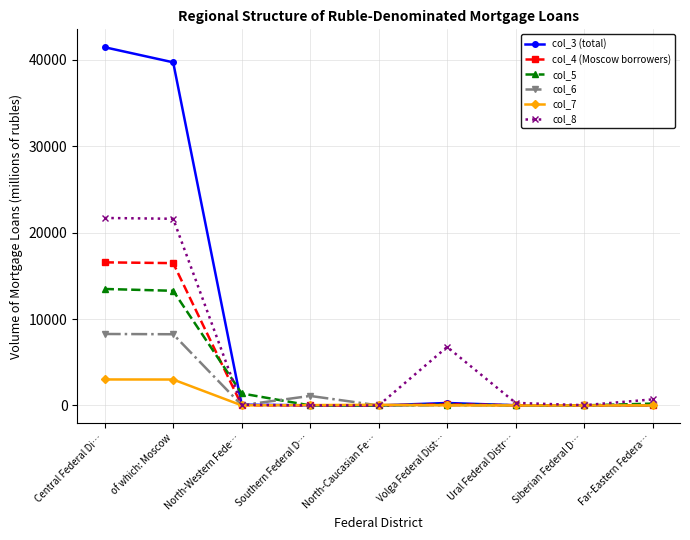

At which label is col_8 closest to 10851?

Volga Federal Dist…